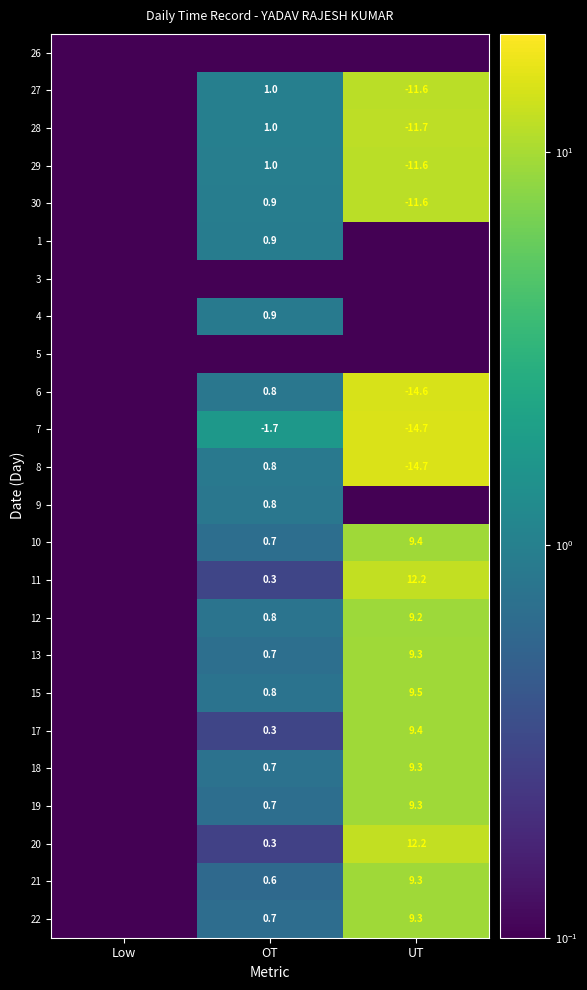

Which category has the highest value in the 28 series?

UT